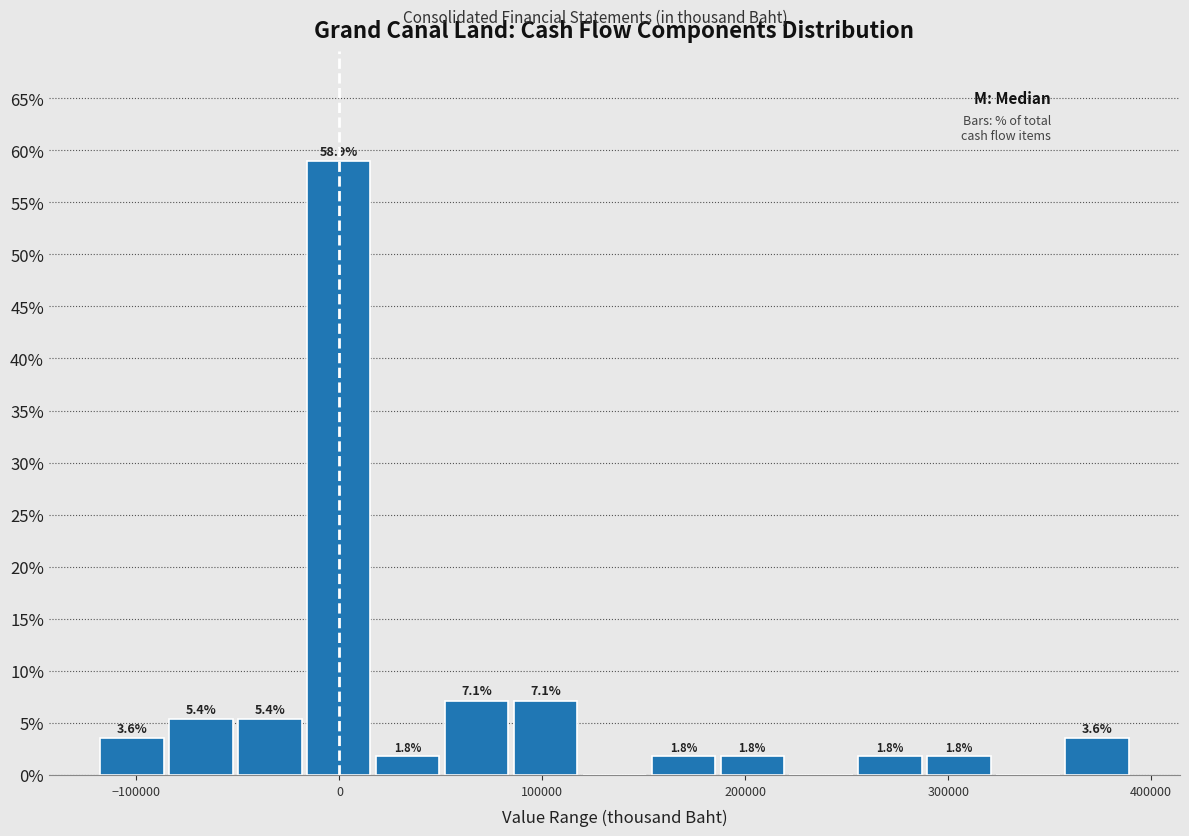

Read against the x-axis, roughly where is the centre of the tallest bar?

0